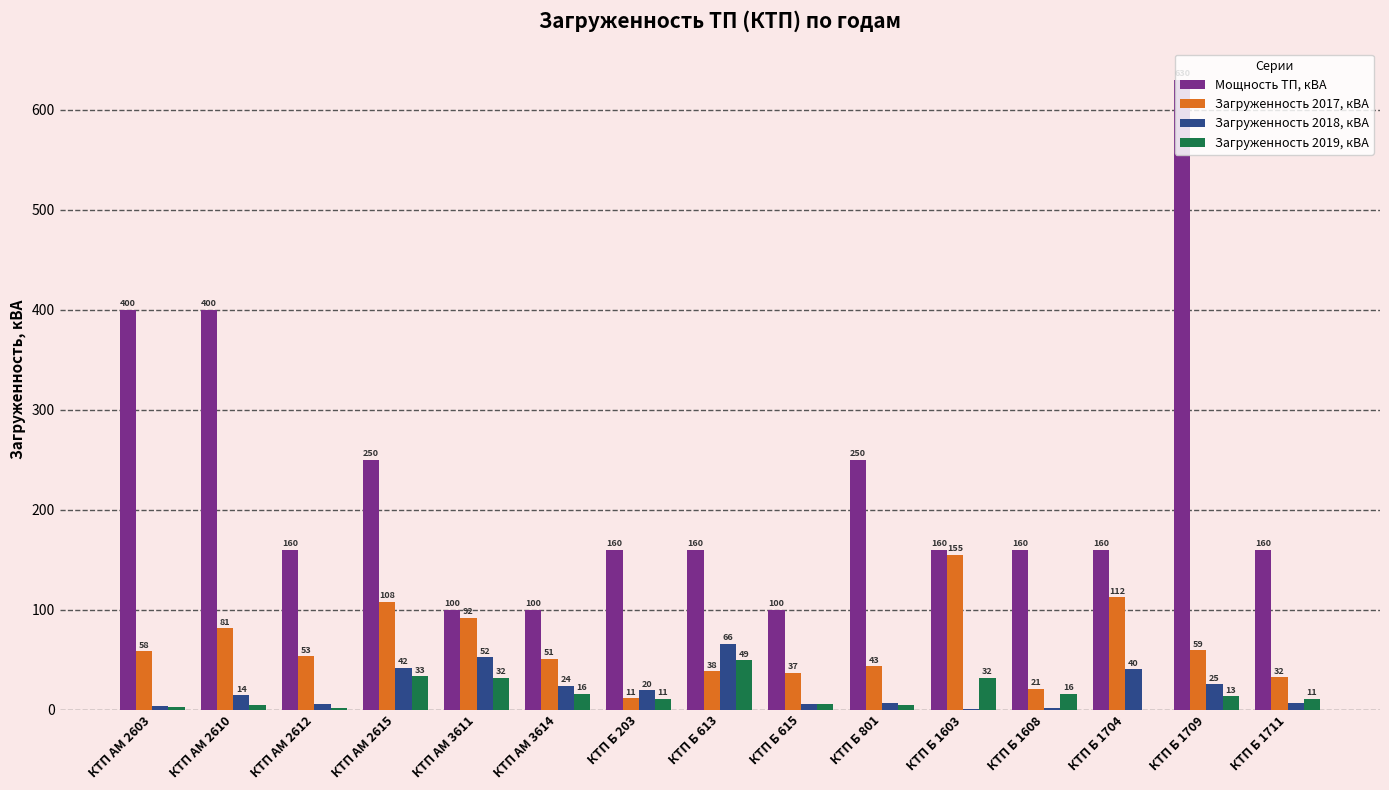

Is the value of Загруженность 2017, кВА at КТП Б 1711 greater than the value of Мощность ТП, кВА at КТП АМ 3614?

No